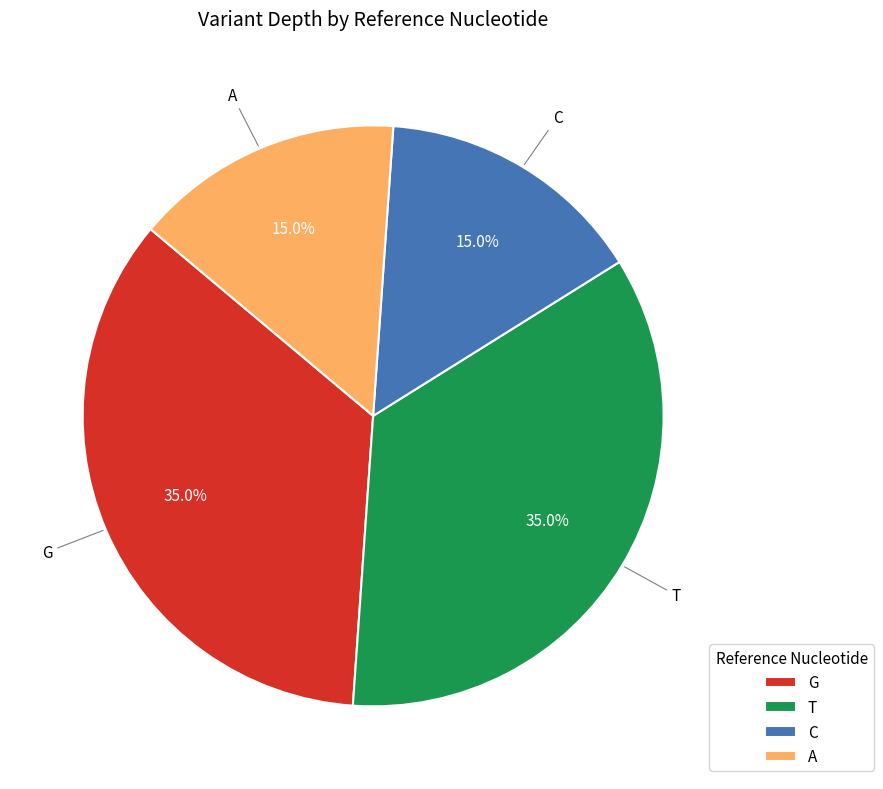

Approximately how many times larger is the value at C compared to G?

0.4